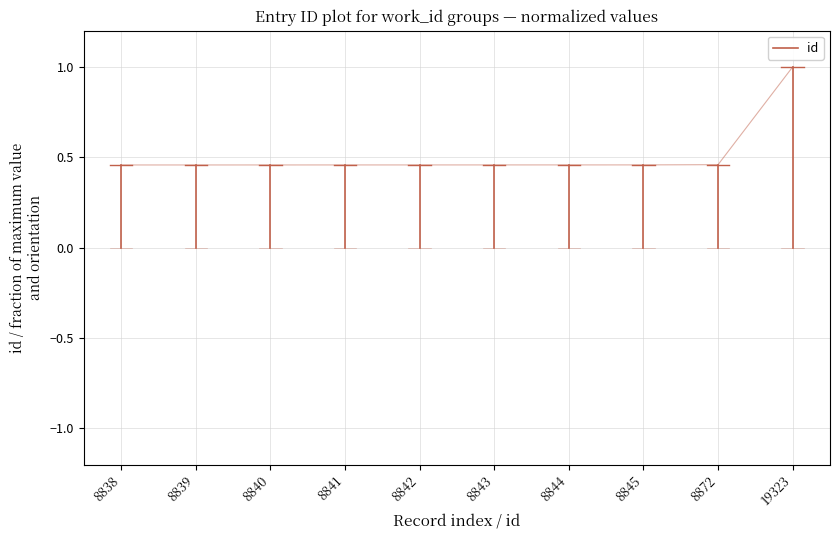

How many lines are shown in the chart?

1